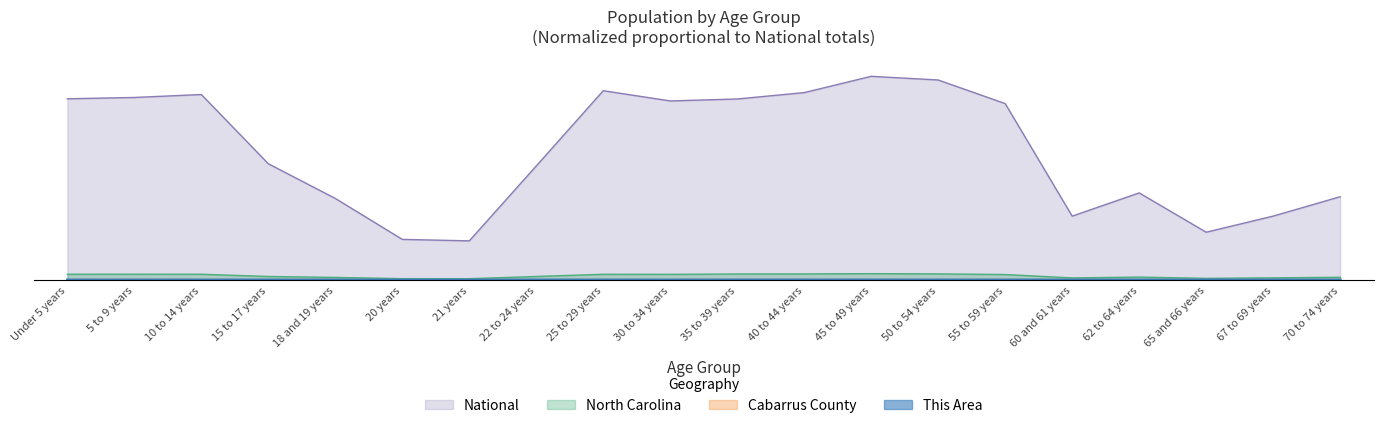

True or false: National has a value of 0.2 at 65 and 66 years.

True